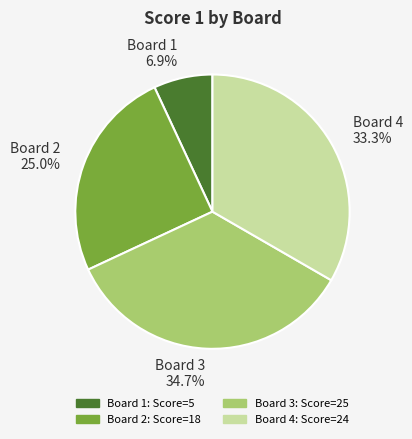

Is there any slice that represents more than half of the pie?

No